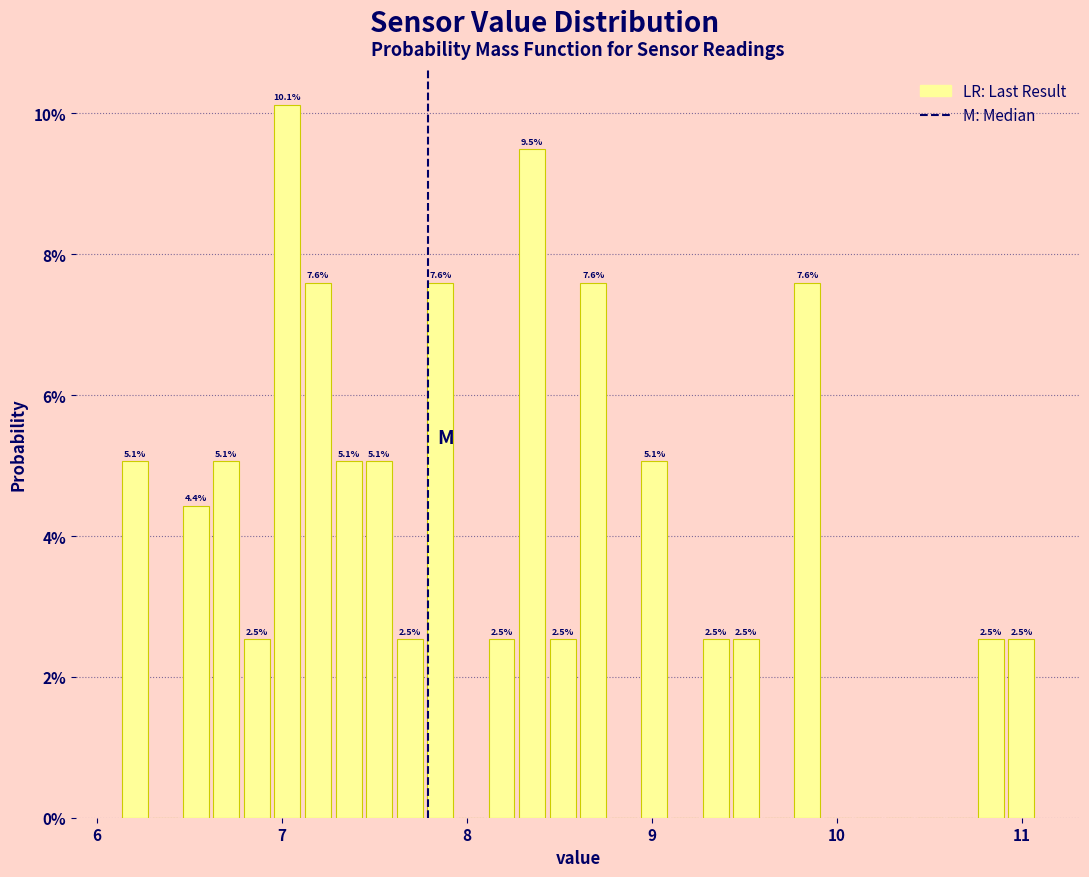

Around what value on the x-axis is the tallest bar? Give the approximate position of its centre, as read against the axis.

7.0